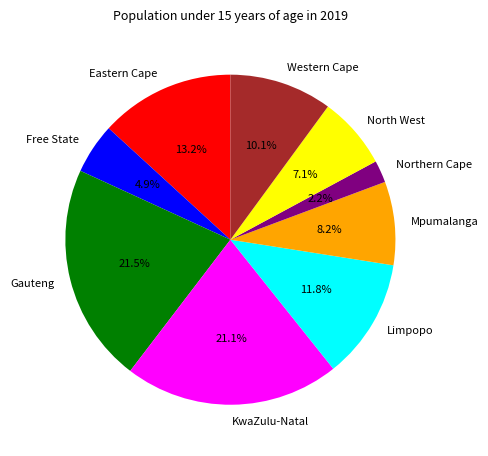

To the nearest percent, what is the combined percentage of Northern Cape and Gauteng?

24%